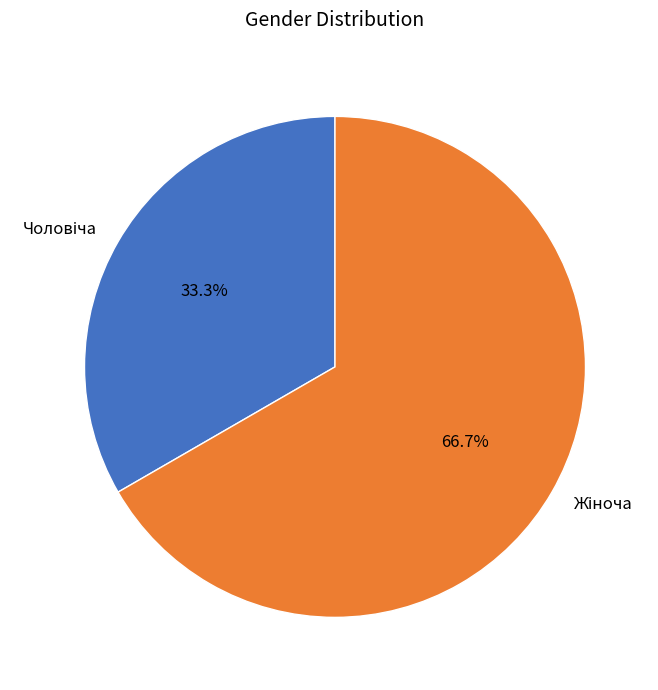

How many slices are in this pie chart?

2